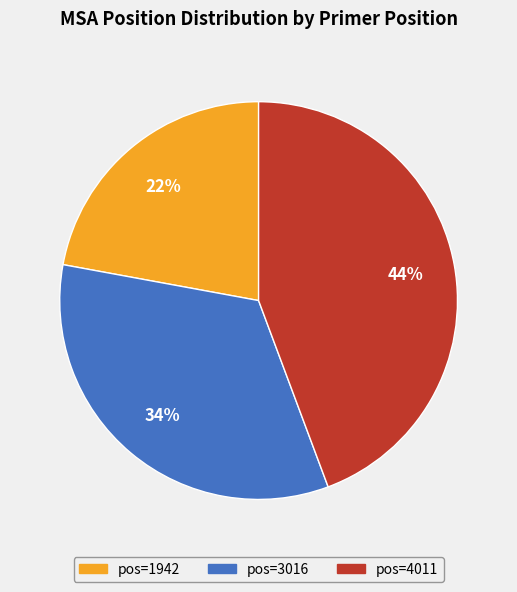

Is there a majority slice in this chart?

No